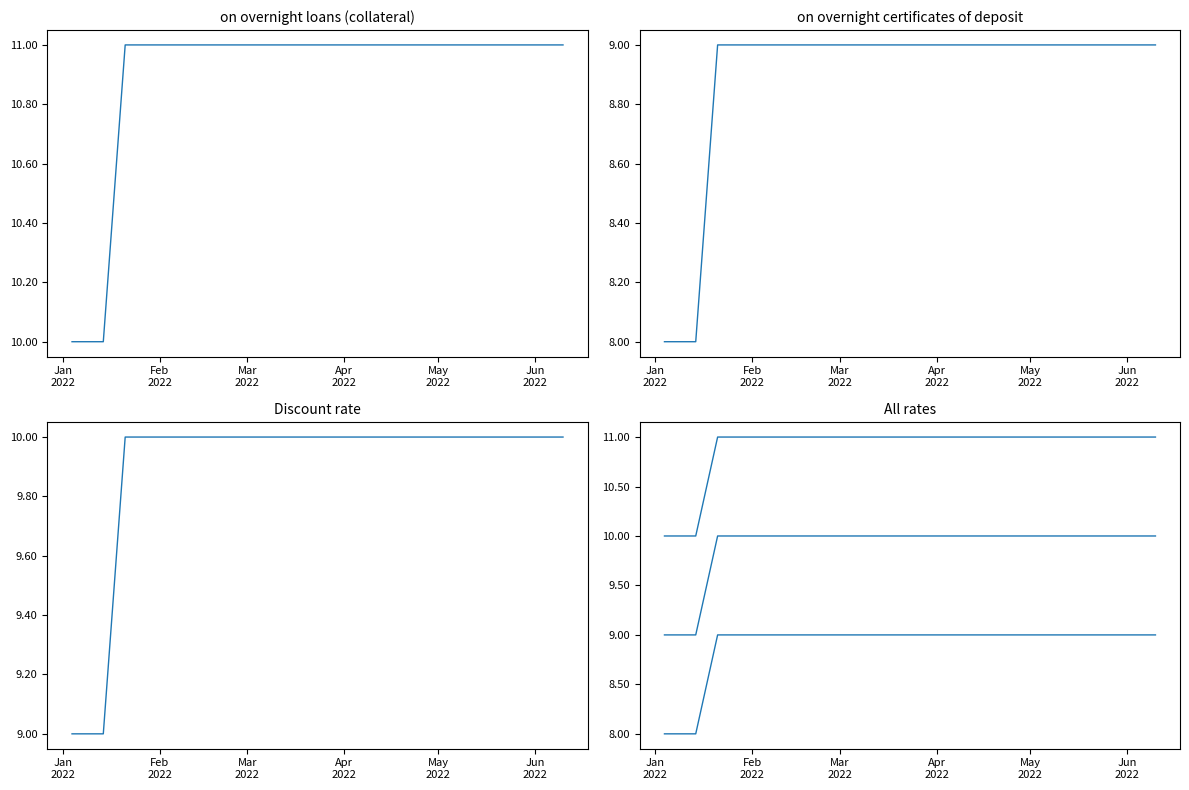

What is the difference between the highest and lowest values at Apr 2022?

2